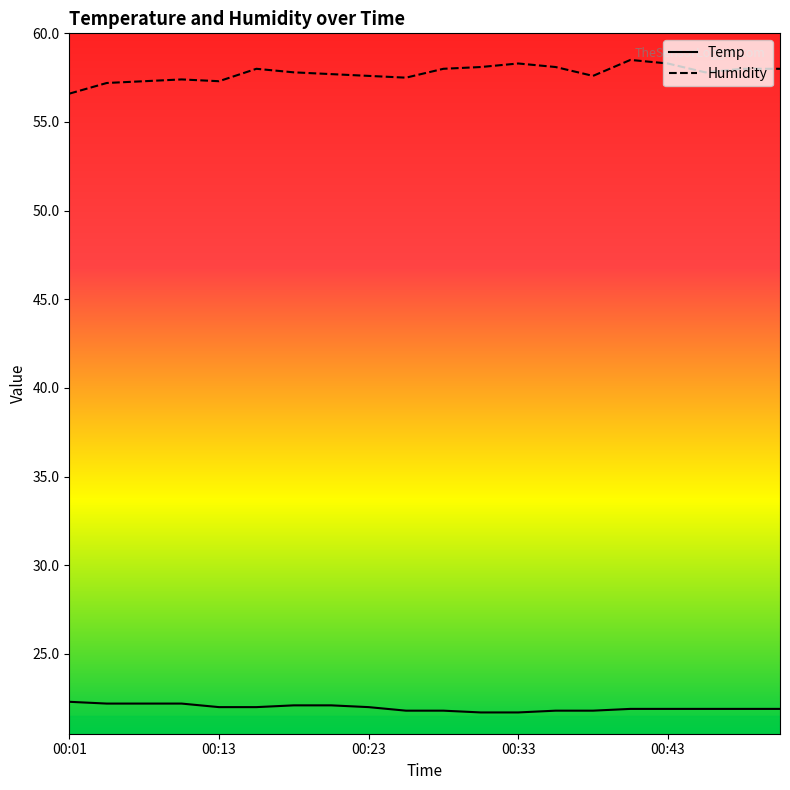

True or false: Temp and Humidity cross at least once.

False